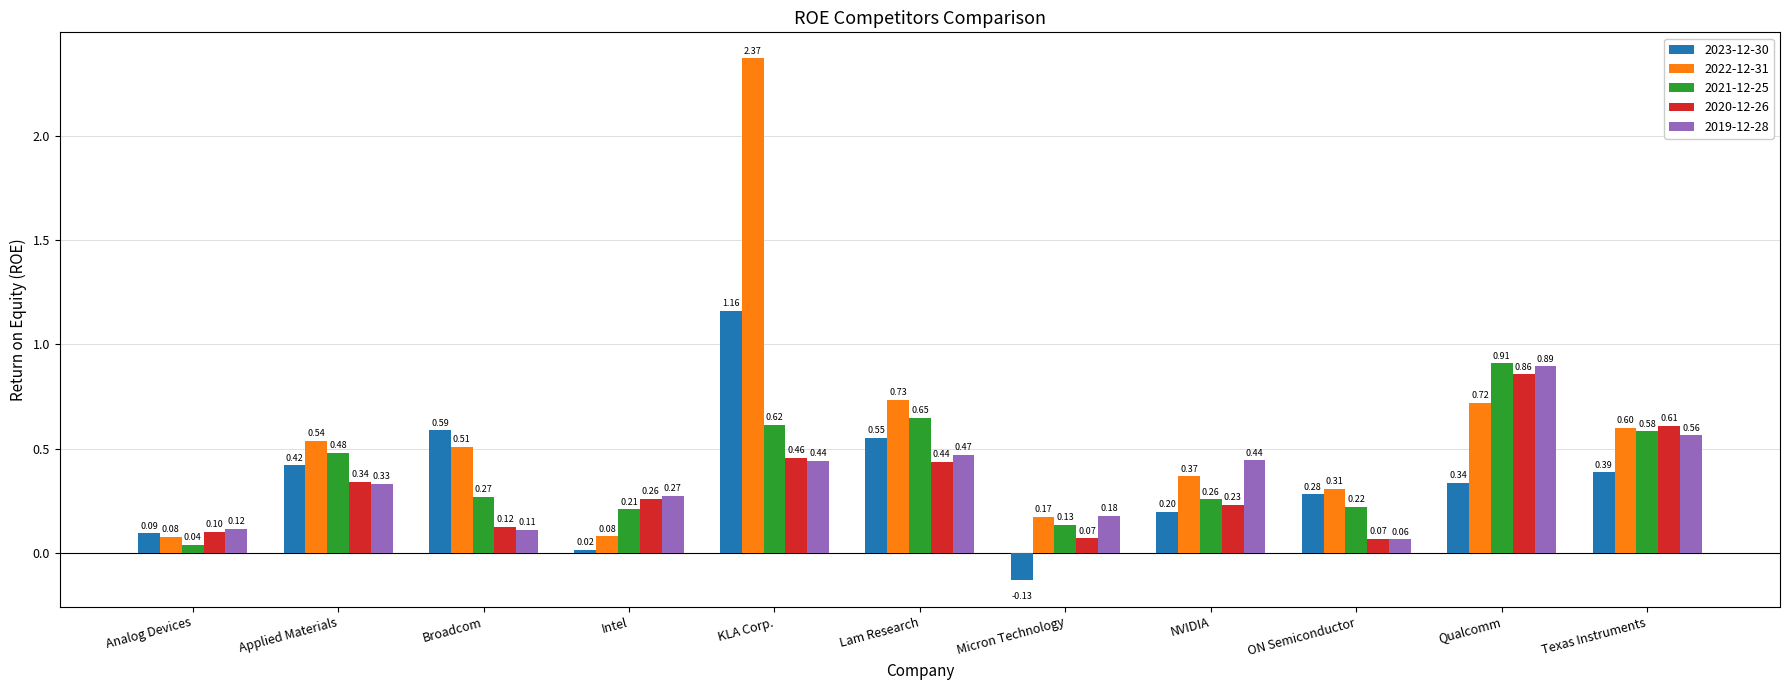

Where is 2019-12-28 nearest to the value 0?

ON Semiconductor